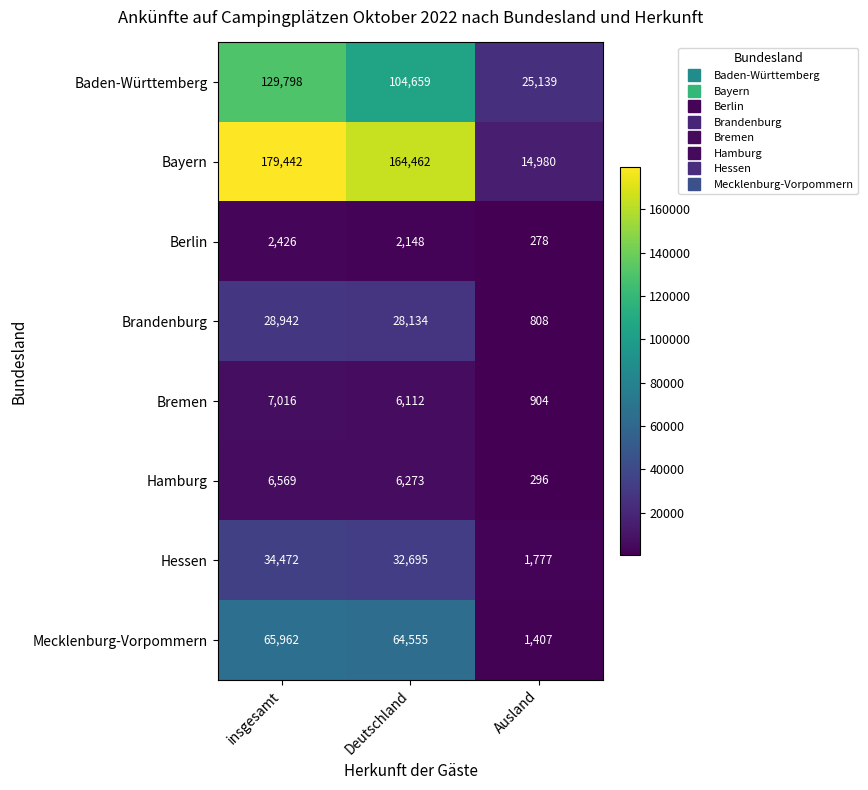

Reading left to right, what are all the values shown in this chart?

Baden-Württemberg: insgesamt=129798	Deutschland=104659	Ausland=25139
Bayern: insgesamt=179442	Deutschland=164462	Ausland=14980
Berlin: insgesamt=2426	Deutschland=2148	Ausland=278
Brandenburg: insgesamt=28942	Deutschland=28134	Ausland=808
Bremen: insgesamt=7016	Deutschland=6112	Ausland=904
Hamburg: insgesamt=6569	Deutschland=6273	Ausland=296
Hessen: insgesamt=34472	Deutschland=32695	Ausland=1777
Mecklenburg-Vorpommern: insgesamt=65962	Deutschland=64555	Ausland=1407